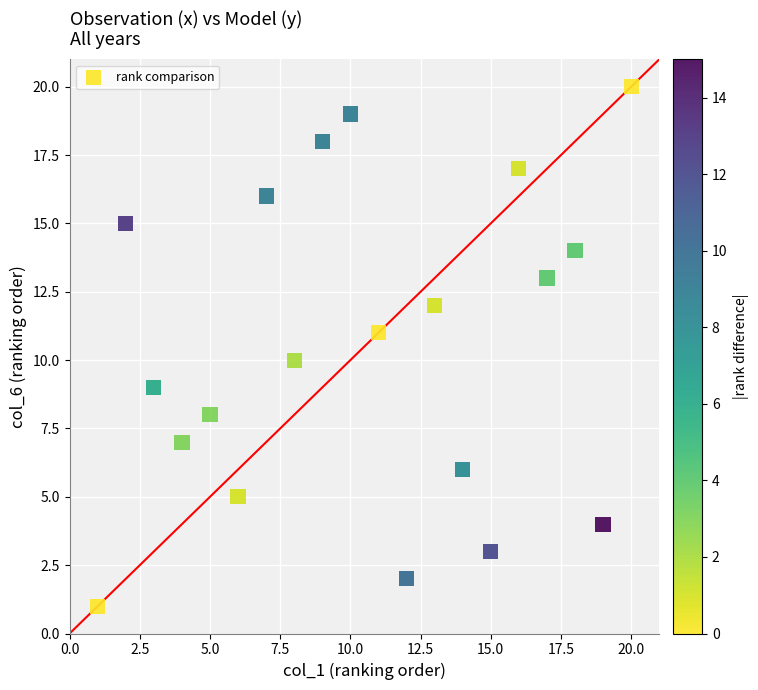

What is the range of Y values (max minus min)?

19